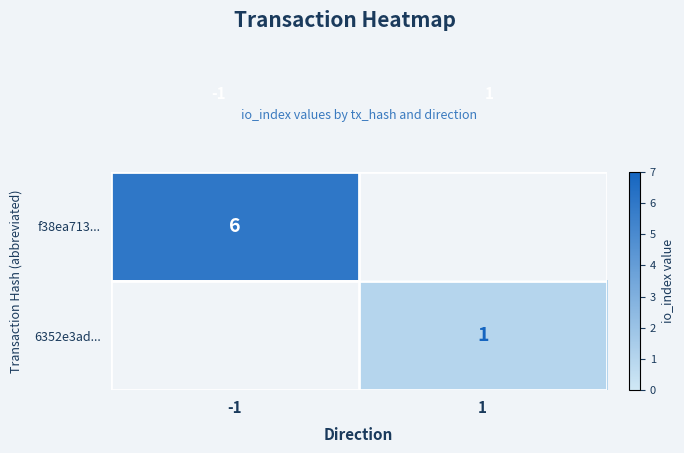

True or false: 6352e3ad... has a value of 2 at 1.

False